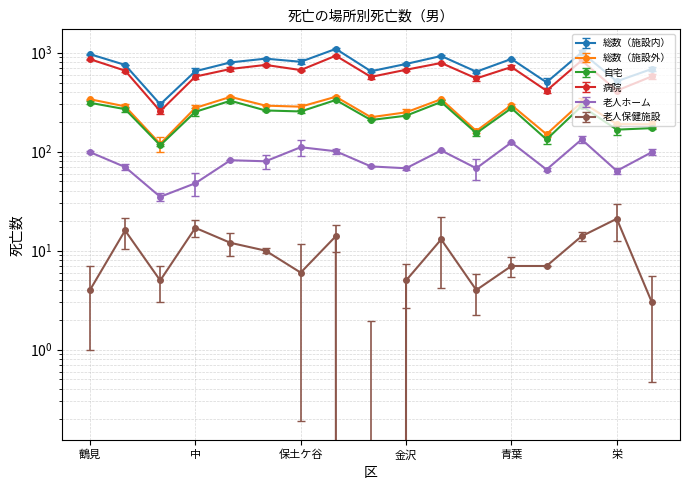

At which category is the sum across all series the highest?

旭